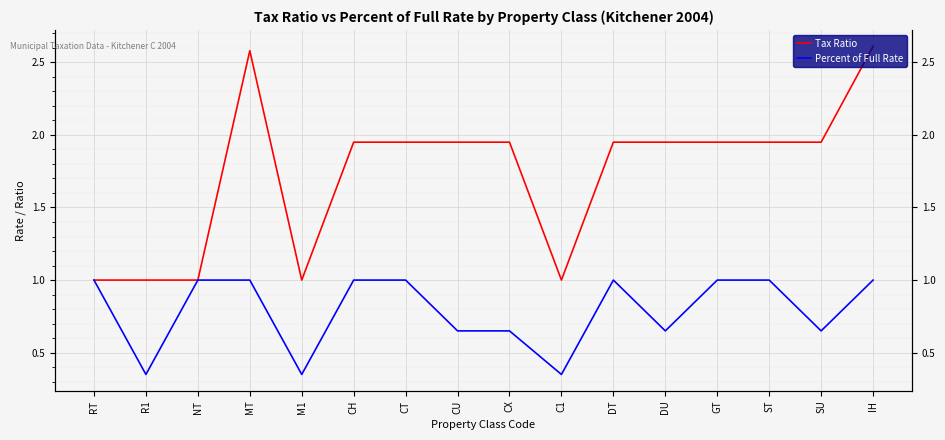

Where is the first local minimum for Percent of Full Rate?

R1